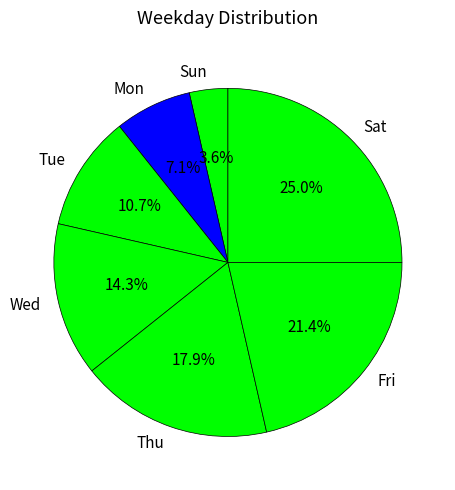

Is there a majority slice in this chart?

No